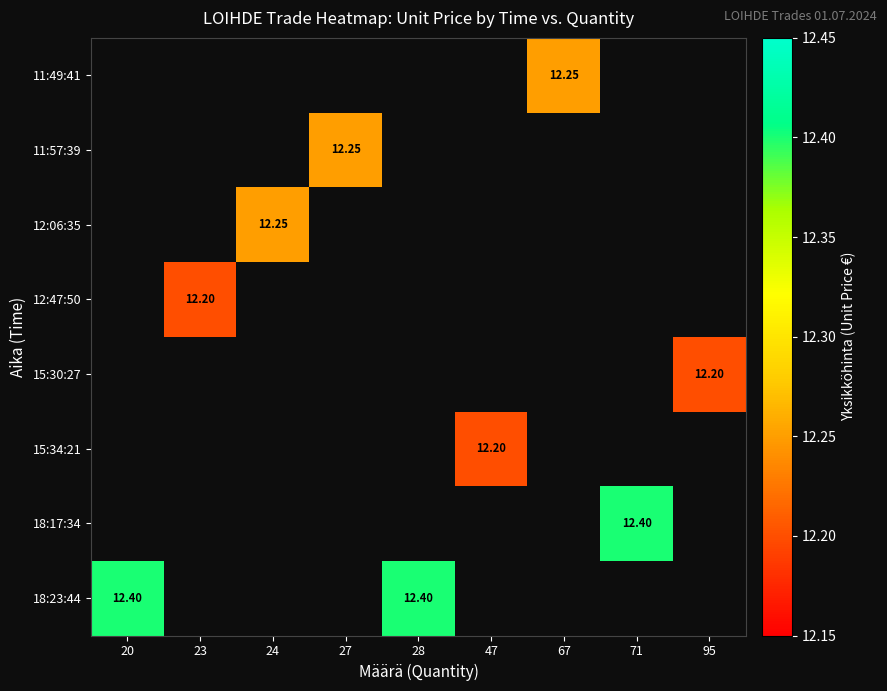

What is the greatest value displayed?

12.4